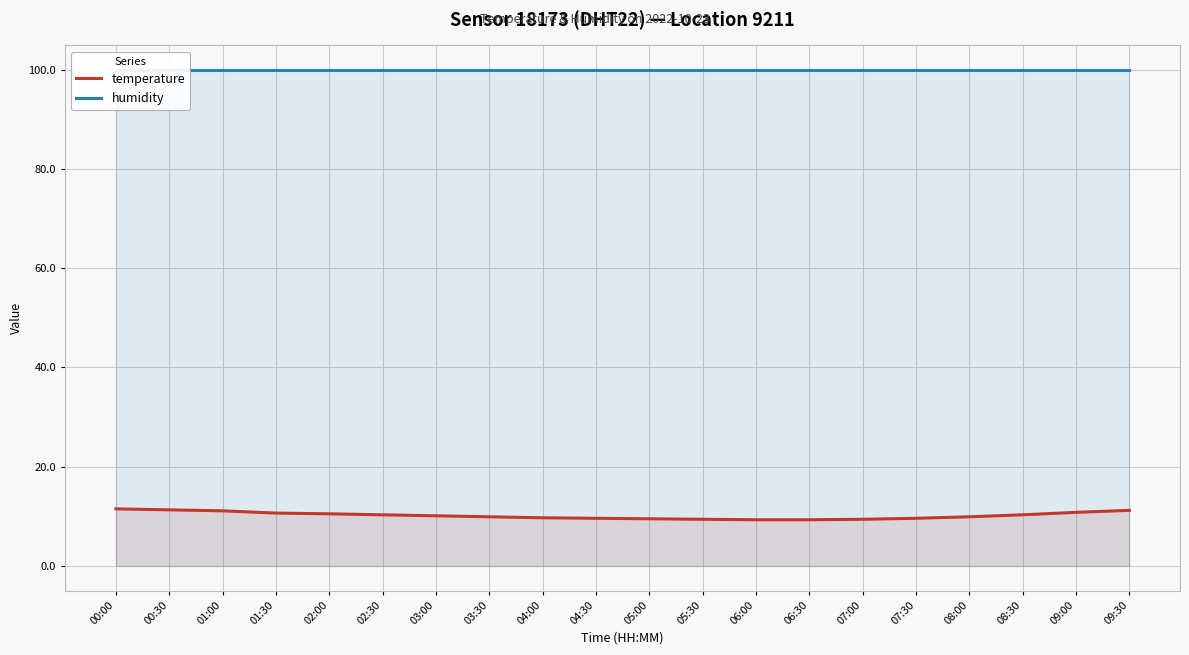

What is the difference between the maximum and minimum values in the temperature series?

2.2